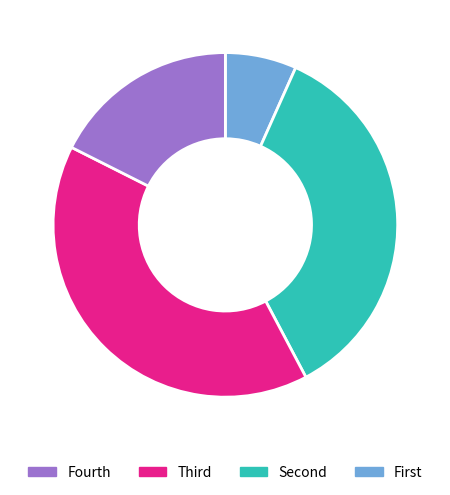

Does any single category account for the majority?

No